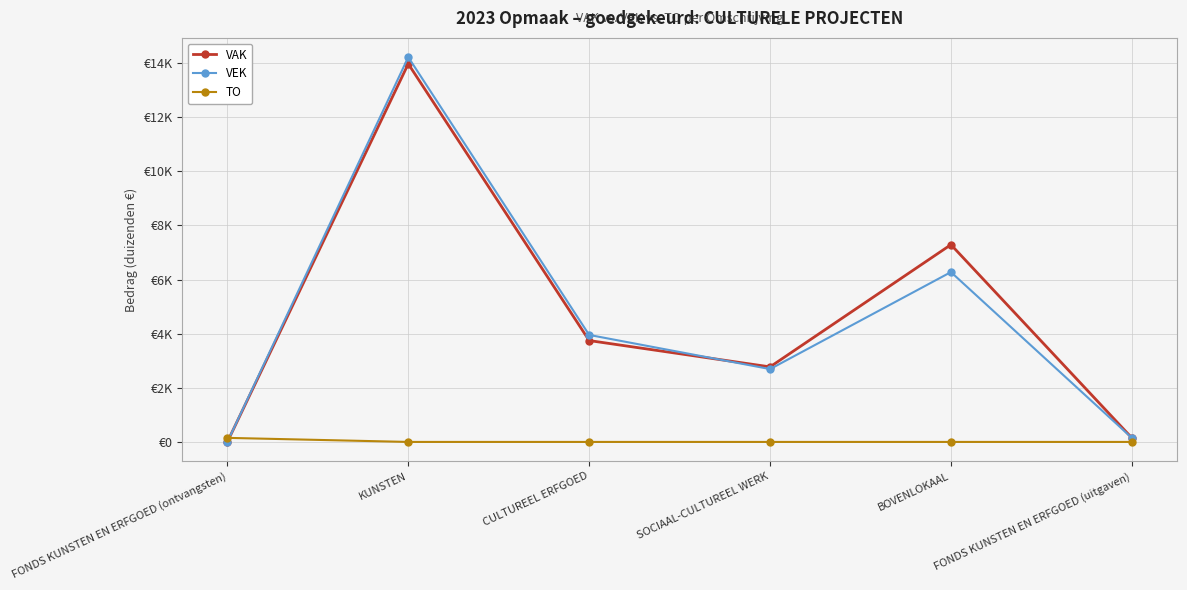

What is the label of the 2nd point from the left?

KUNSTEN